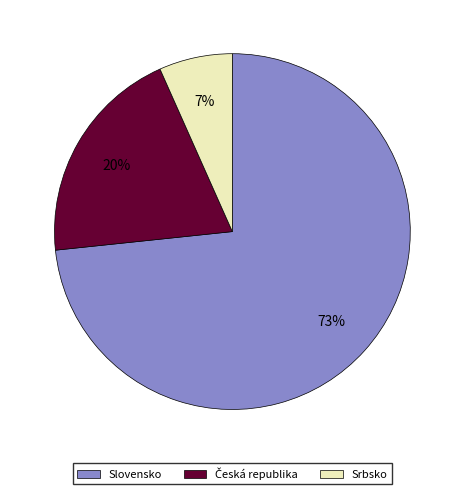

What is the largest slice in the pie chart?

Slovensko